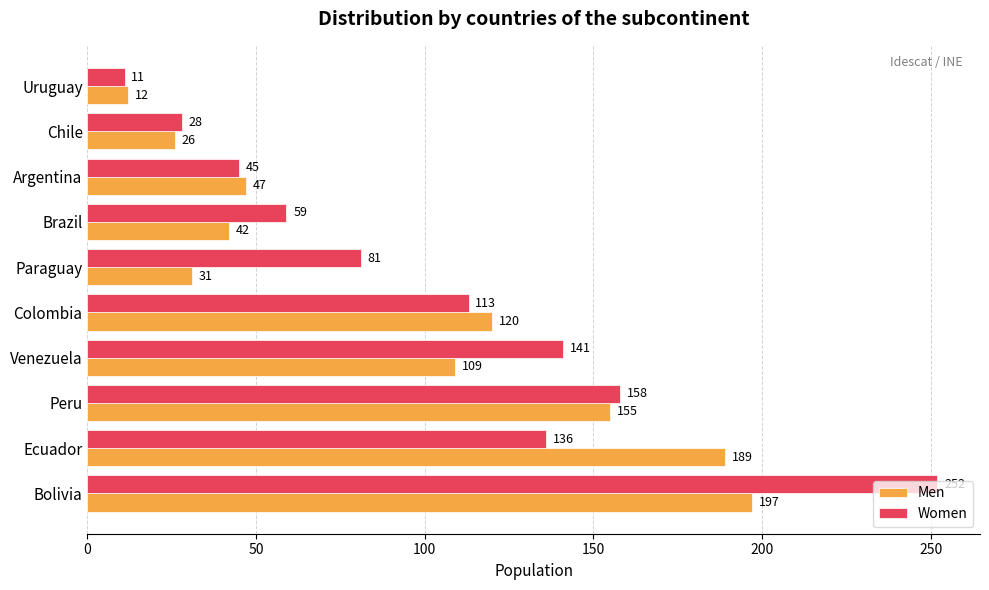

Rank the series at Uruguay from lowest to highest value.

Women, Men